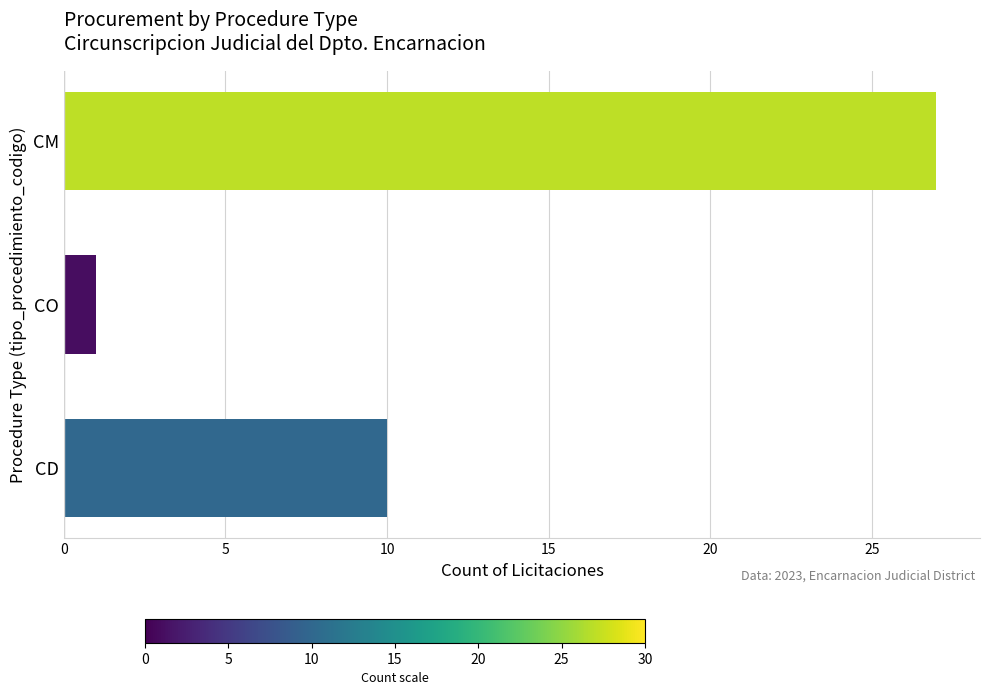

Which category has the highest value across all series?

CM